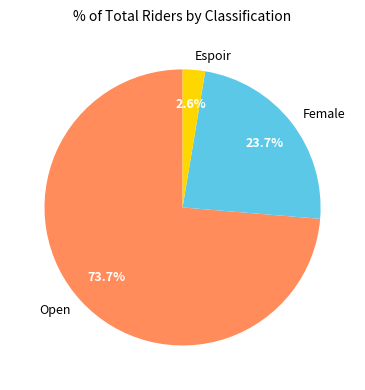

What is the smallest slice in the pie chart?

Espoir